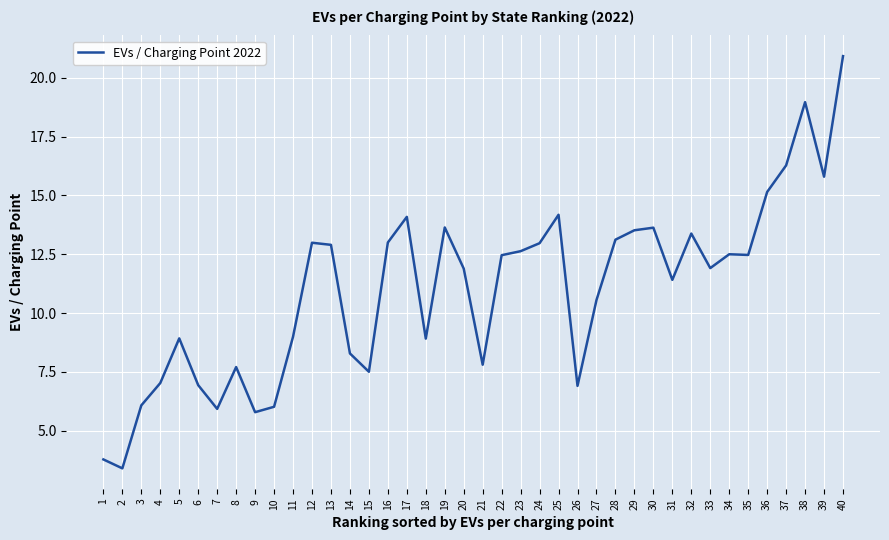

Where does the data first go above 12?

12